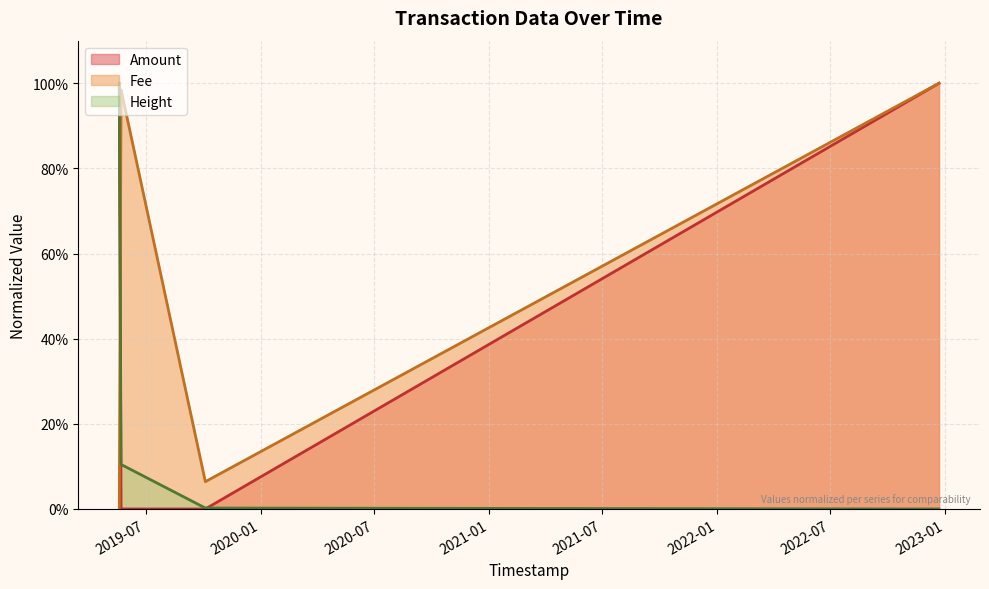

Between 2022-12-21 19:49:49 and 2019-05-19 20:14:43, which is larger?

2022-12-21 19:49:49